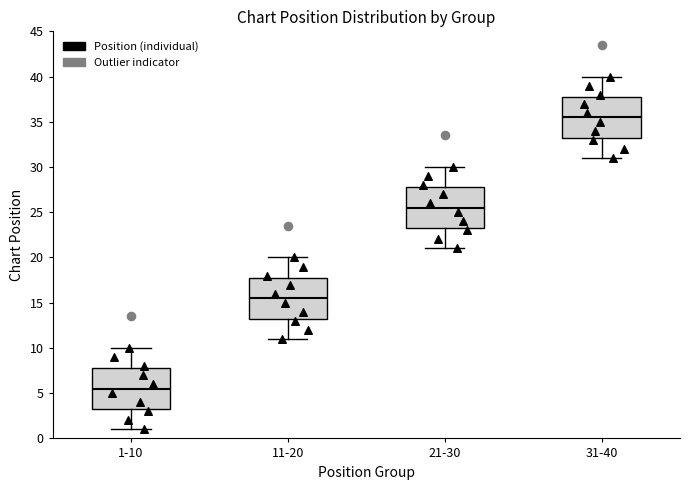

Where is the upper edge of the box for 31-40 on the y-axis? The values are not printed on the chart, so give them approximately, as read against the axis.

38.0